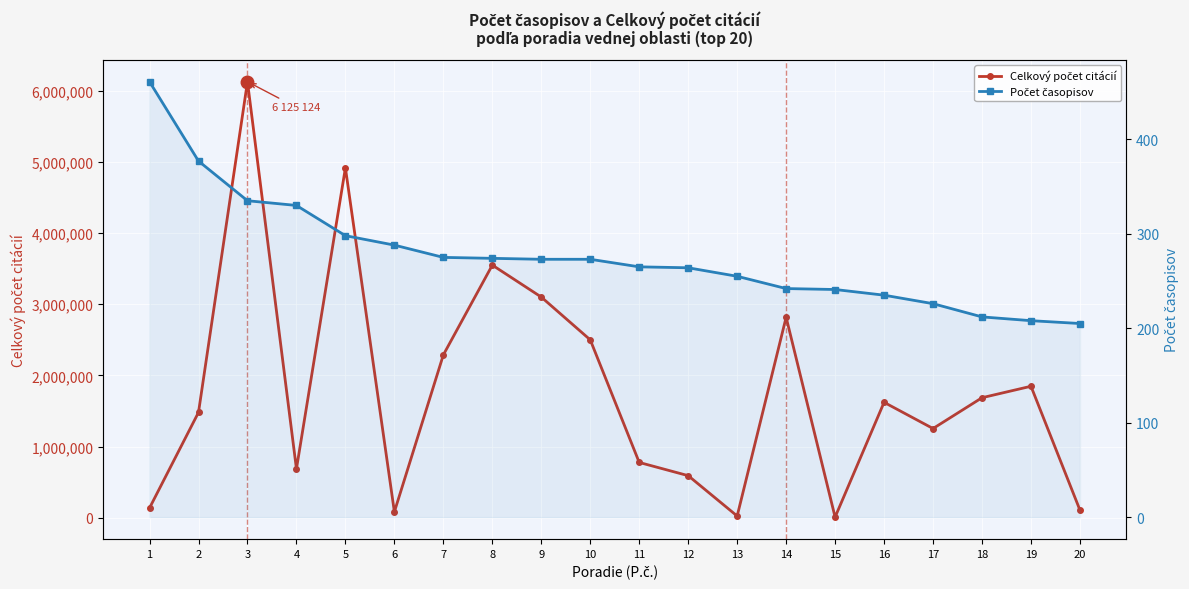

What is the approximate value of Celkový počet citácií at 15?

10337